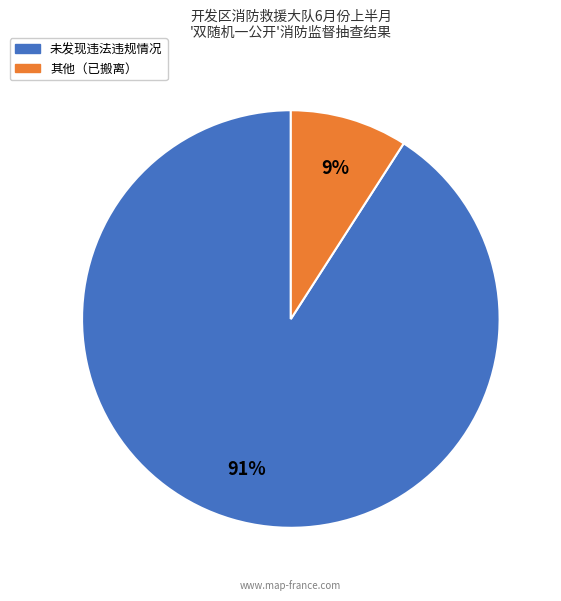

How many slices are in this pie chart?

2